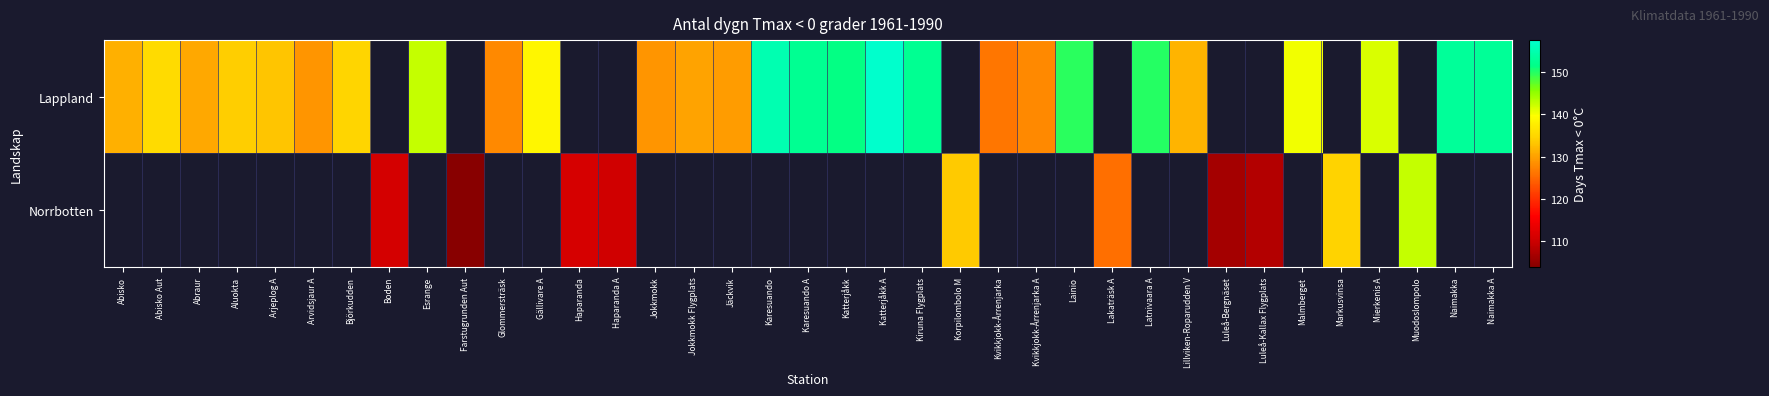

At Karesuando, list the series in order from largest to smallest.

Lappland, Norrbotten